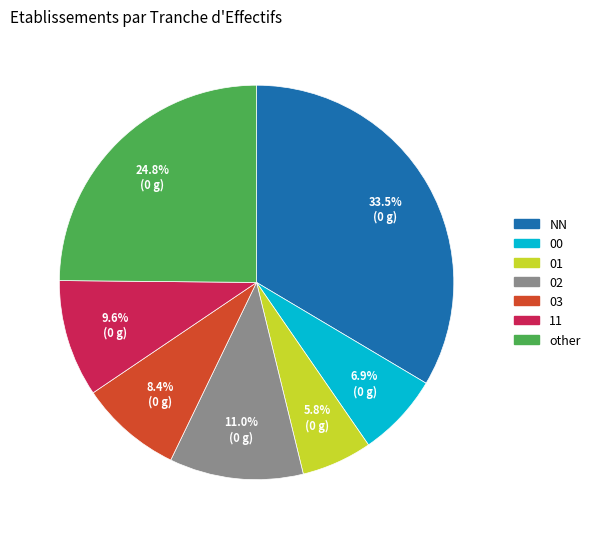

Is it true that 02 is 1% of the pie?

False